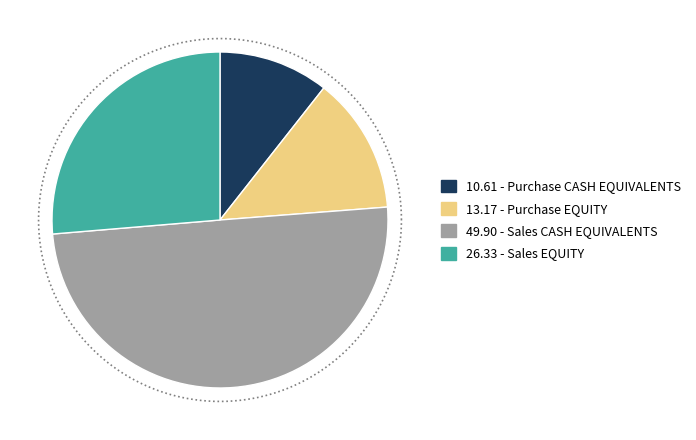

Count the number of slices in the pie.

4